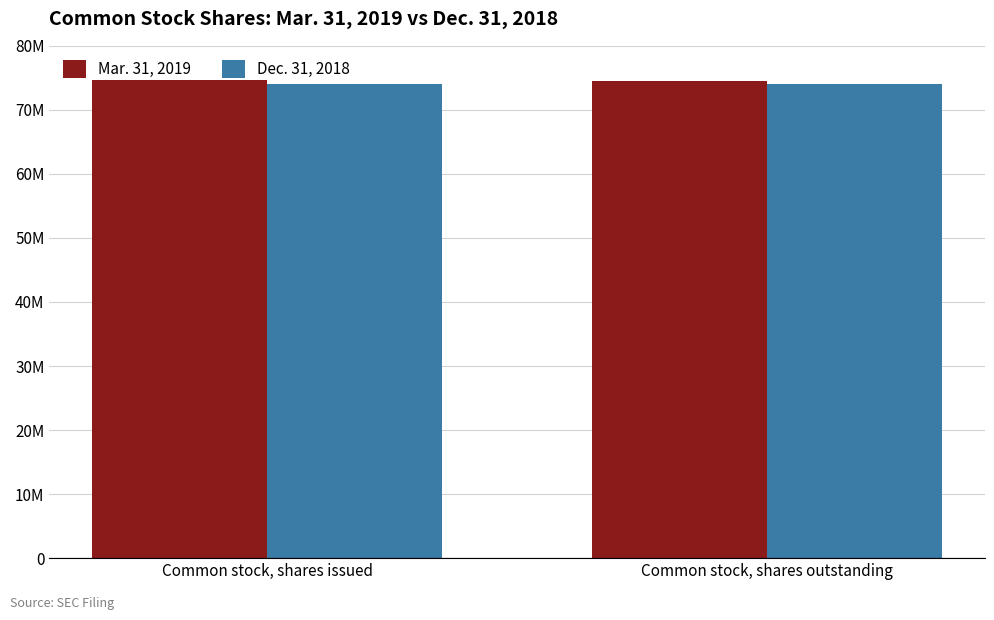

List the series in order of their peak value, lowest first.

Dec. 31, 2018, Mar. 31, 2019